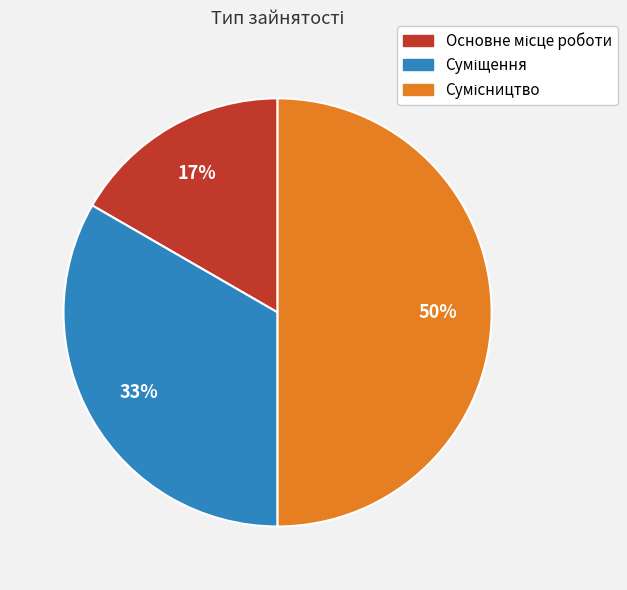

To the nearest percent, what is the difference between the largest and smallest slice percentages?

33%